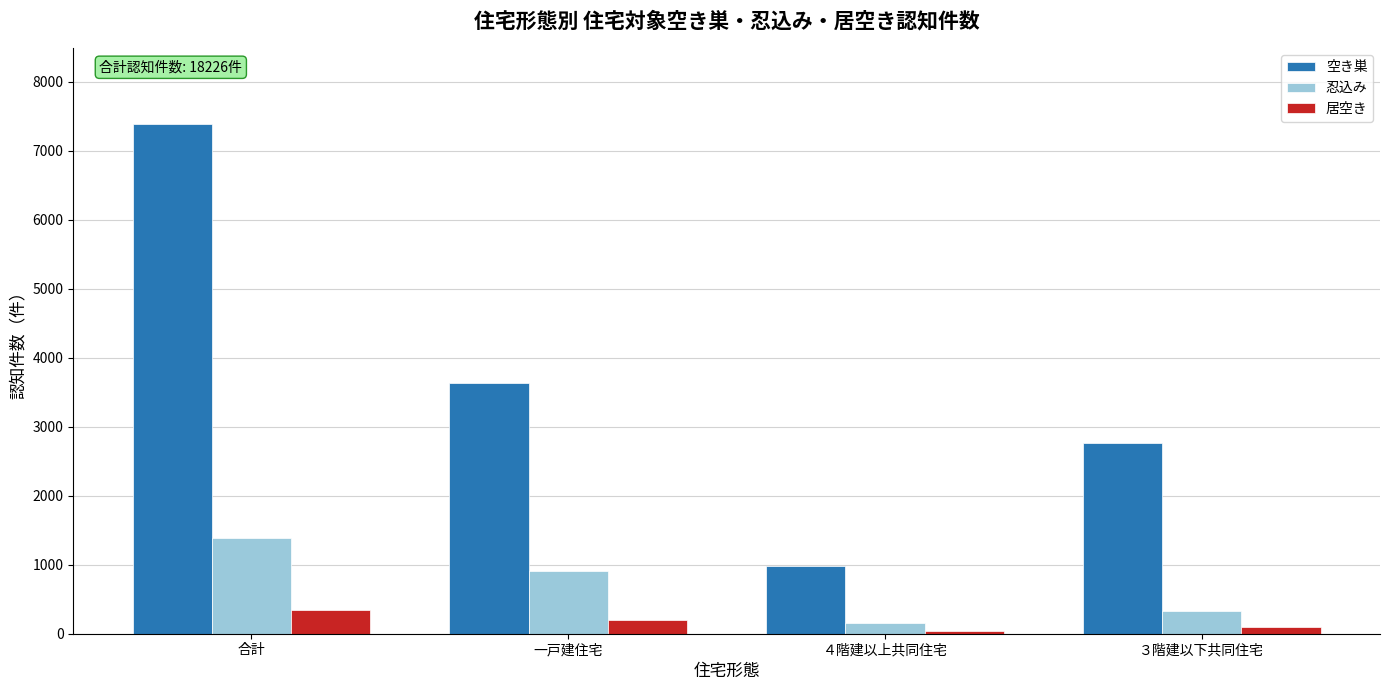

What is the sum of all 忍込み values?

2772